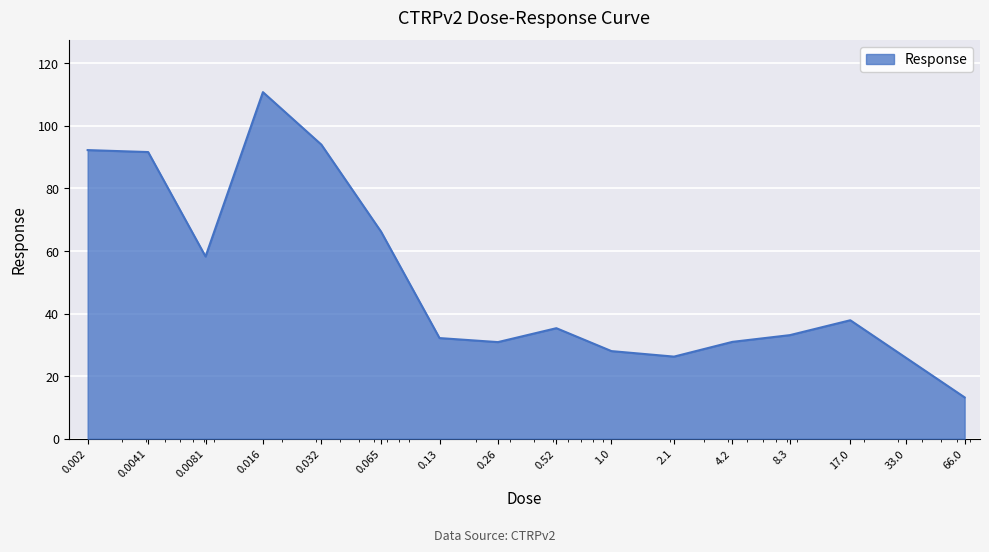

What is the minimum value shown in the chart?

13.2